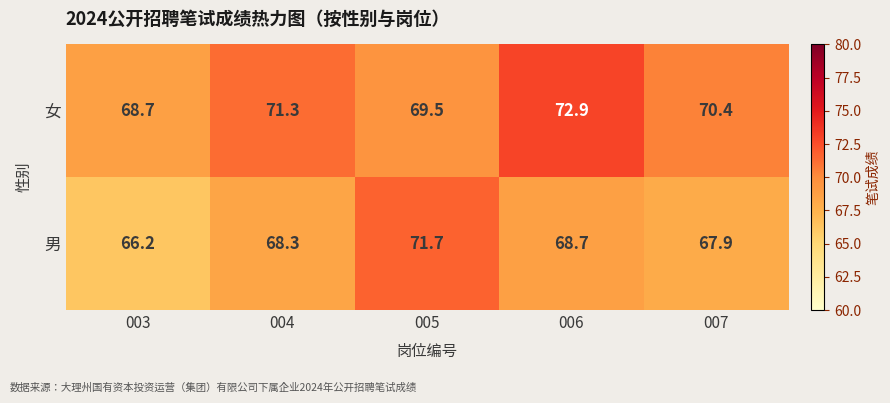

Is the value of 男 at 007 greater than the value of 女 at 007?

No